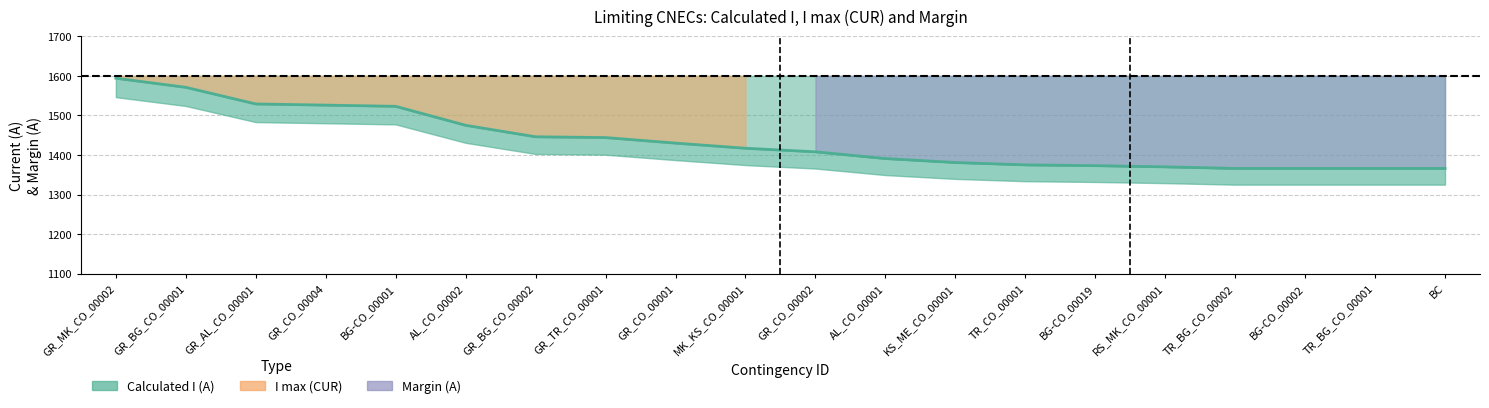

Reading left to right, transcribe all the data shown in this chart.

Calculated I (A): GR_MK_CO_00002=1594	GR_BG_CO_00001=1571	GR_AL_CO_00001=1529	GR_CO_00004=1526	BG-CO_00001=1523	AL_CO_00002=1475	GR_BG_CO_00002=1446	GR_TR_CO_00001=1444	GR_CO_00001=1430	MK_KS_CO_00001=1417	GR_CO_00002=1408	AL_CO_00001=1391	KS_ME_CO_00001=1381	TR_CO_00001=1375	BG-CO_00019=1373	RS_MK_CO_00001=1370	TR_BG_CO_00002=1366	BG-CO_00002=1366	TR_BG_CO_00001=1366	BC=1366
I max (CUR): GR_MK_CO_00002=1600	GR_BG_CO_00001=1600	GR_AL_CO_00001=1600	GR_CO_00004=1600	BG-CO_00001=1600	AL_CO_00002=1600	GR_BG_CO_00002=1600	GR_TR_CO_00001=1600	GR_CO_00001=1600	MK_KS_CO_00001=1600	GR_CO_00002=1600	AL_CO_00001=1600	KS_ME_CO_00001=1600	TR_CO_00001=1600	BG-CO_00019=1600	RS_MK_CO_00001=1600	TR_BG_CO_00002=1600	BG-CO_00002=1600	TR_BG_CO_00001=1600	BC=1600
Margin (A): GR_MK_CO_00002=-6	GR_BG_CO_00001=-29	GR_AL_CO_00001=-71	GR_CO_00004=-74	BG-CO_00001=-77	AL_CO_00002=-125	GR_BG_CO_00002=-154	GR_TR_CO_00001=-156	GR_CO_00001=-170	MK_KS_CO_00001=-183	GR_CO_00002=-192	AL_CO_00001=-209	KS_ME_CO_00001=-219	TR_CO_00001=-225	BG-CO_00019=-227	RS_MK_CO_00001=-230	TR_BG_CO_00002=-234	BG-CO_00002=-234	TR_BG_CO_00001=-234	BC=-234